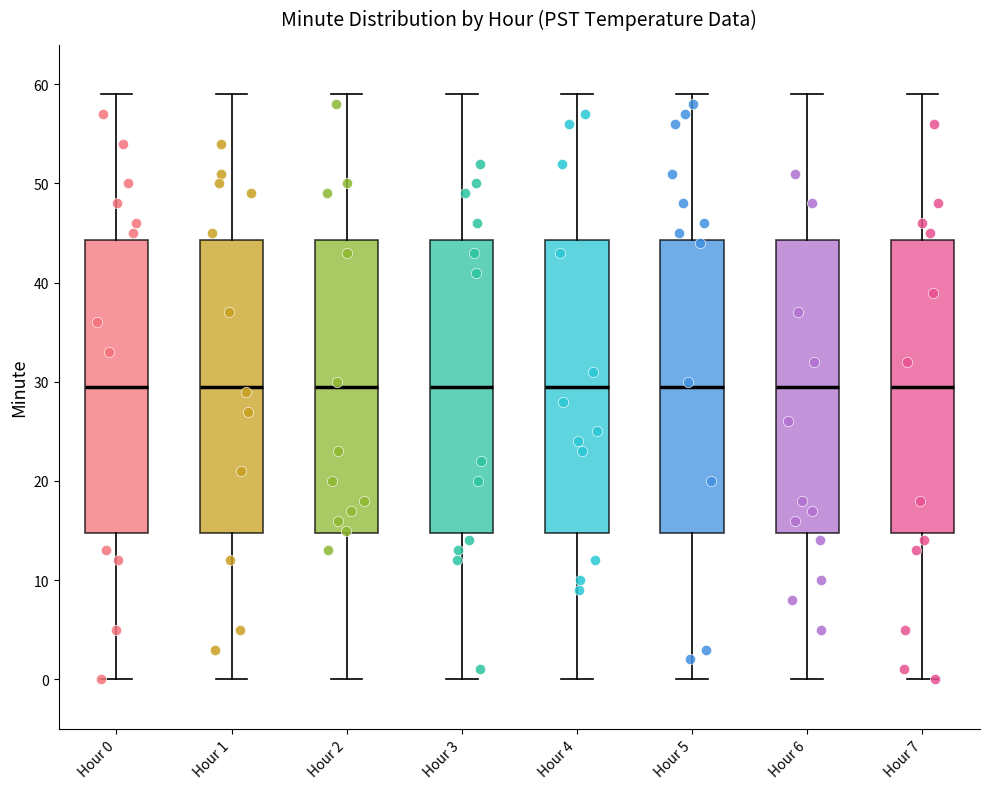

Where does the upper whisker of the box for Hour 5 end on the y-axis? The values are not printed on the chart, so give them approximately, as read against the axis.

59